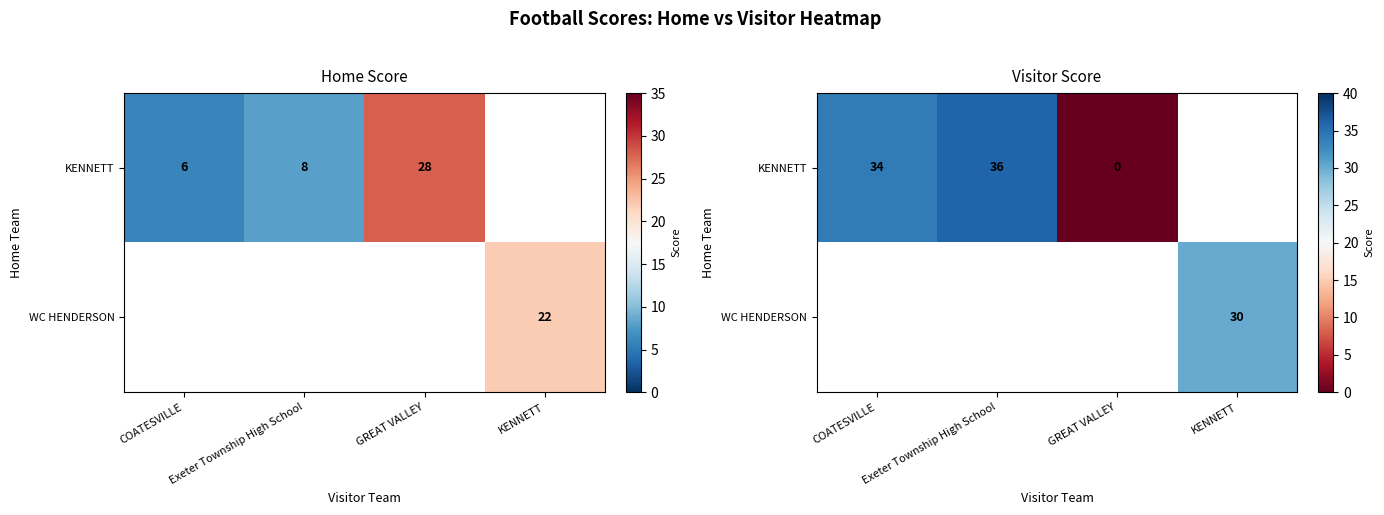

Which series has the widest spread of values?

row_0